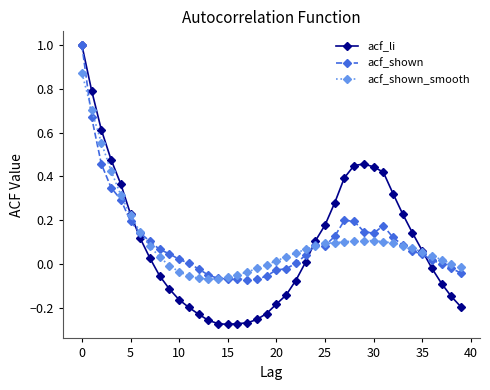

How many series are shown in this chart?

3